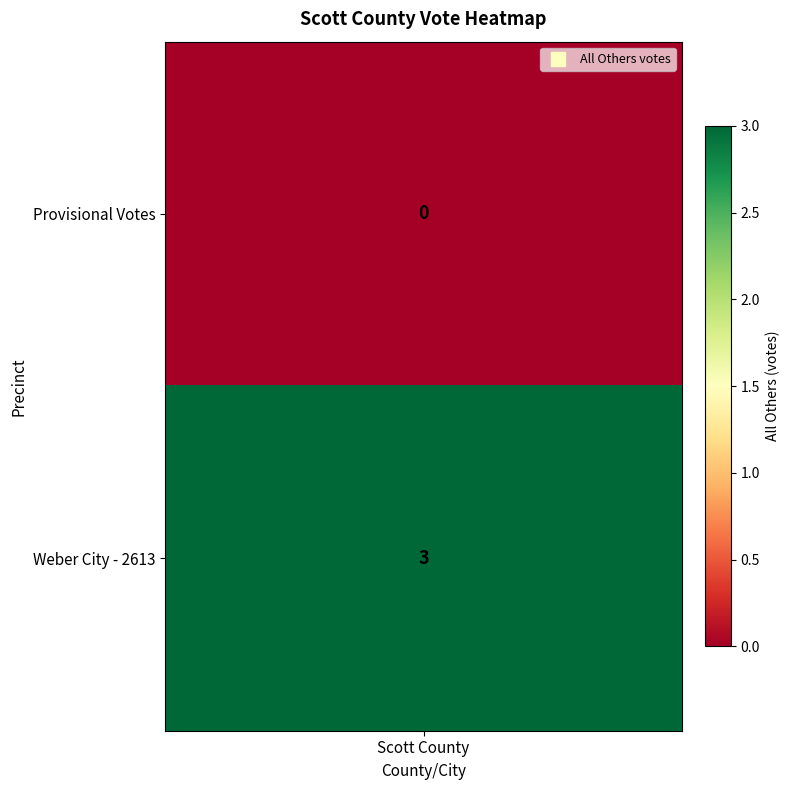

What is the maximum value shown in the chart?

3